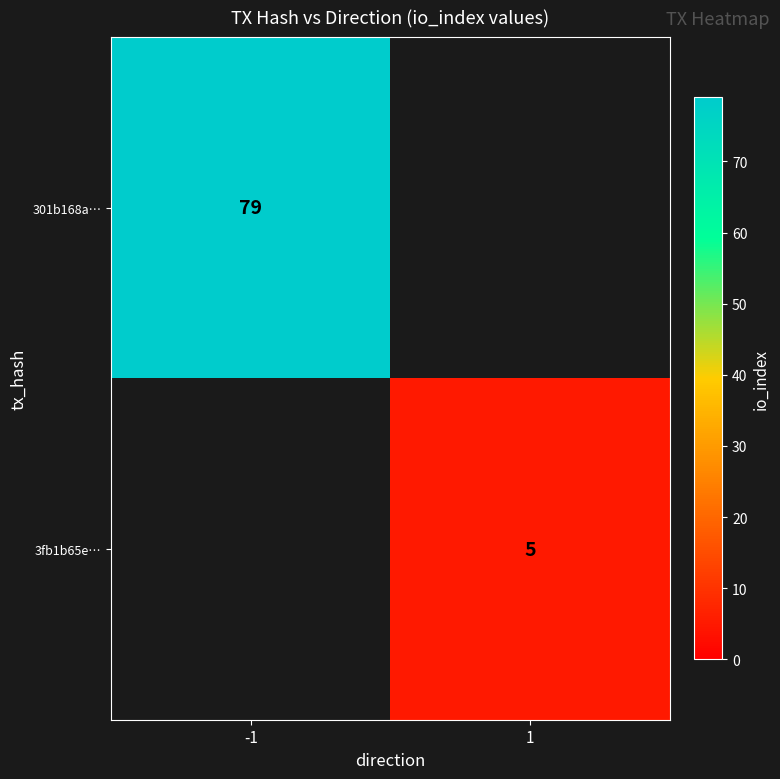

True or false: 301b168a… has a value of 132.4 at -1.

False